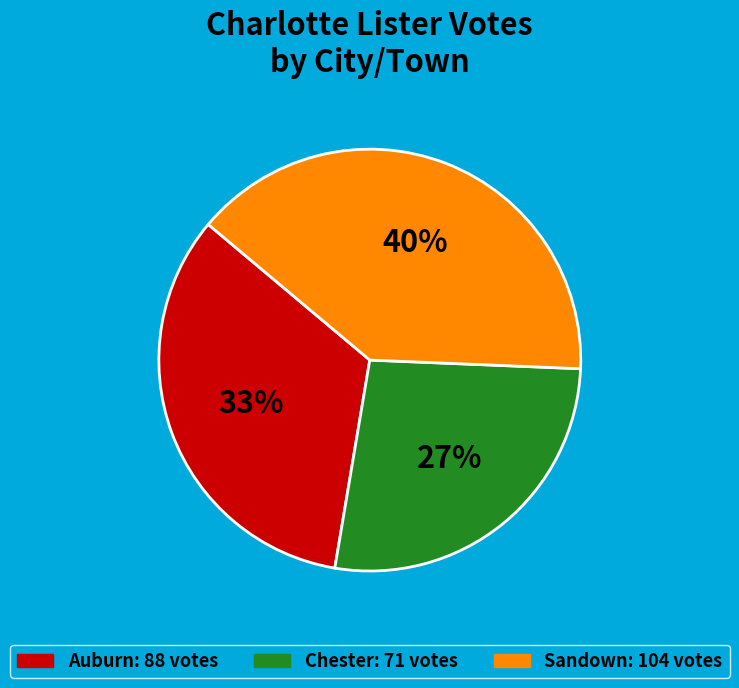

What is the largest slice in the pie chart?

Sandown